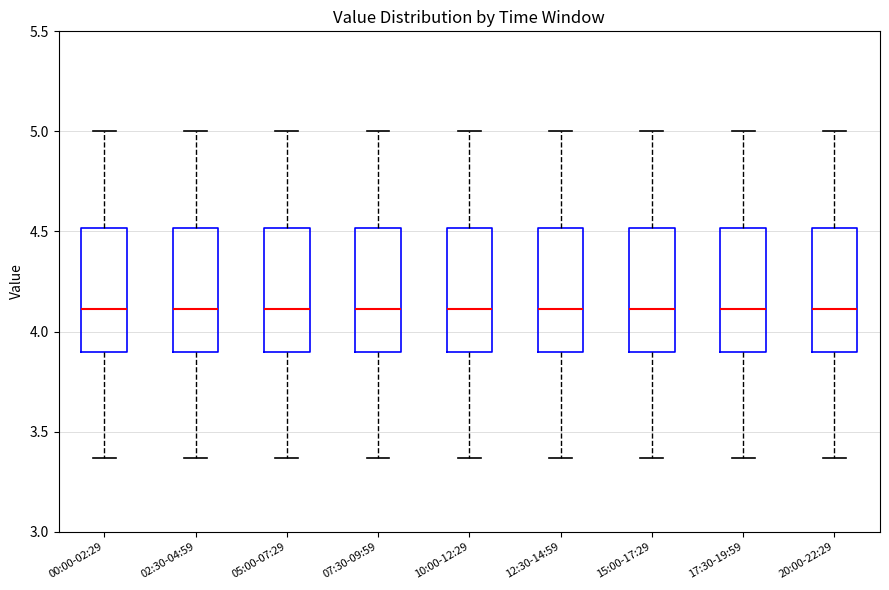

Reading left to right, read every box against the y-axis: the position of its median line, the range the box covers, and the ends of its whiskers. The values are not printed on the chart, so give them approximately, as read against the axis.

00:00-02:29: median 4.10, box 3.90 to 4.50, whiskers 3.35 to 5.00
02:30-04:59: median 4.10, box 3.90 to 4.50, whiskers 3.35 to 5.00
05:00-07:29: median 4.10, box 3.90 to 4.50, whiskers 3.35 to 5.00
07:30-09:59: median 4.10, box 3.90 to 4.50, whiskers 3.35 to 5.00
10:00-12:29: median 4.10, box 3.90 to 4.50, whiskers 3.35 to 5.00
12:30-14:59: median 4.10, box 3.90 to 4.50, whiskers 3.35 to 5.00
15:00-17:29: median 4.10, box 3.90 to 4.50, whiskers 3.35 to 5.00
17:30-19:59: median 4.10, box 3.90 to 4.50, whiskers 3.35 to 5.00
20:00-22:29: median 4.10, box 3.90 to 4.50, whiskers 3.35 to 5.00